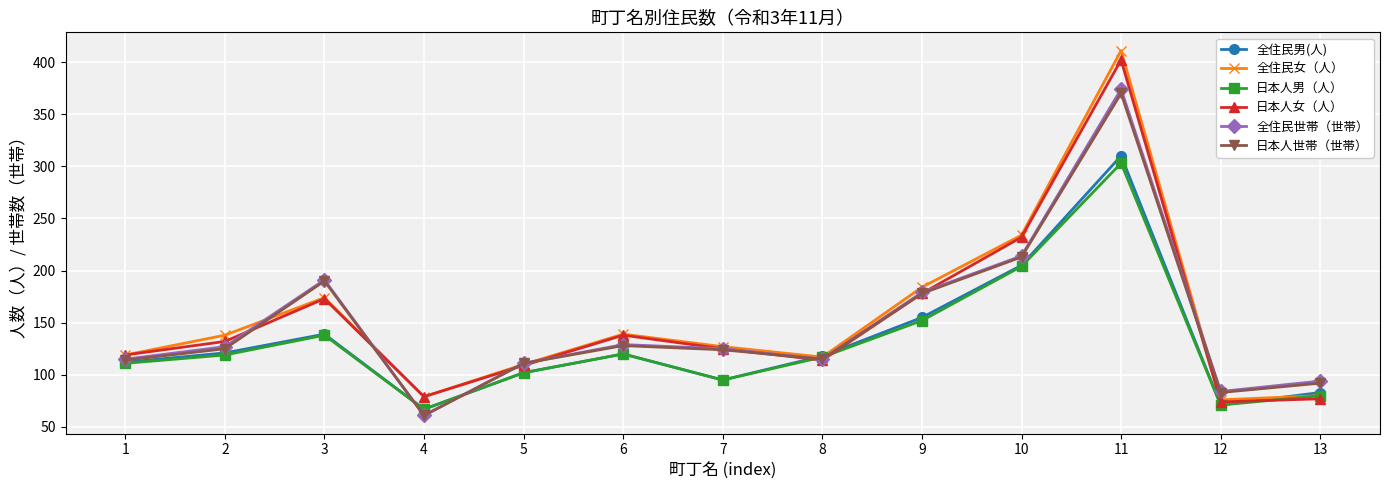

Which series changed the most between 11 and 12?

全住民女（人）